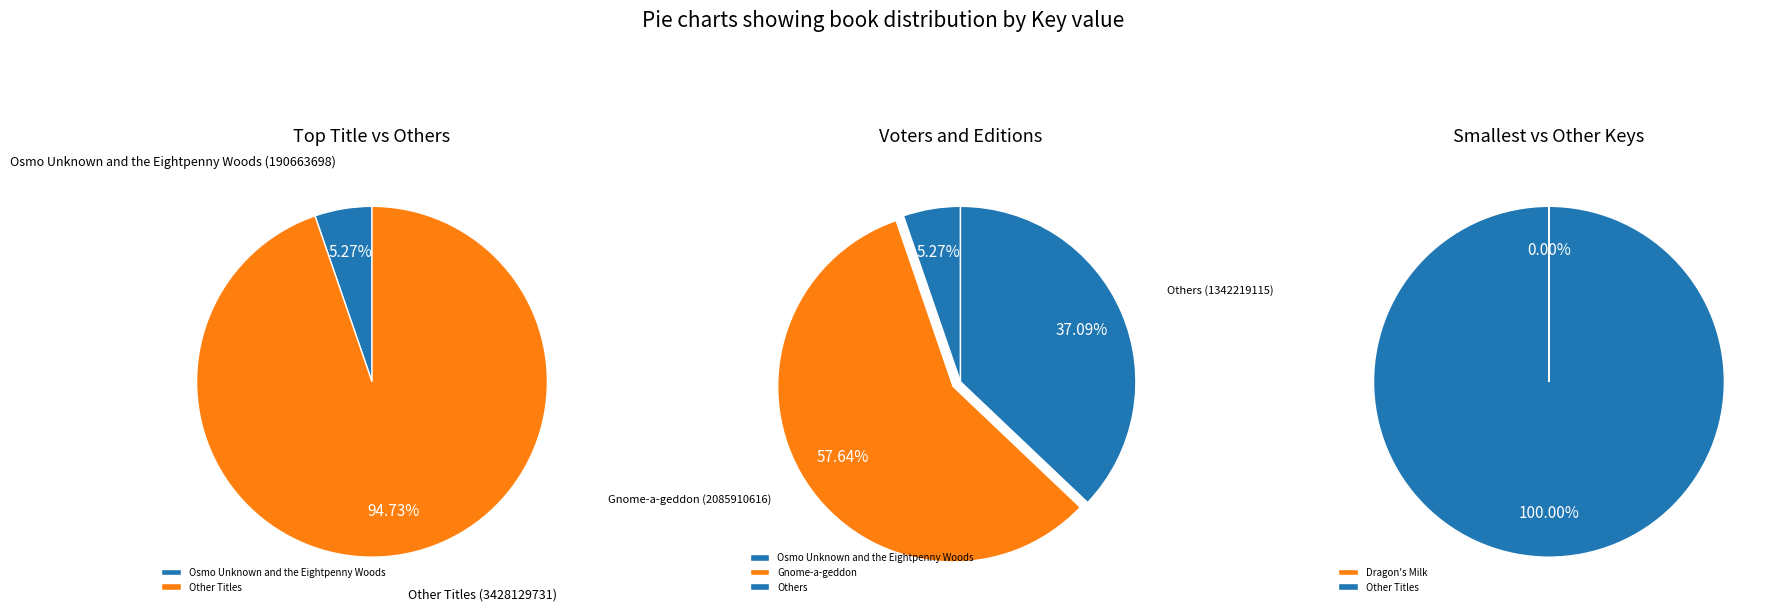

Does any single category account for the majority?

Yes